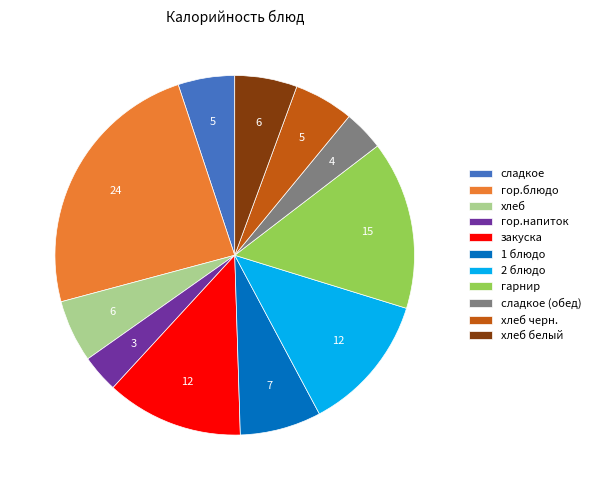

How many slices are in this pie chart?

11